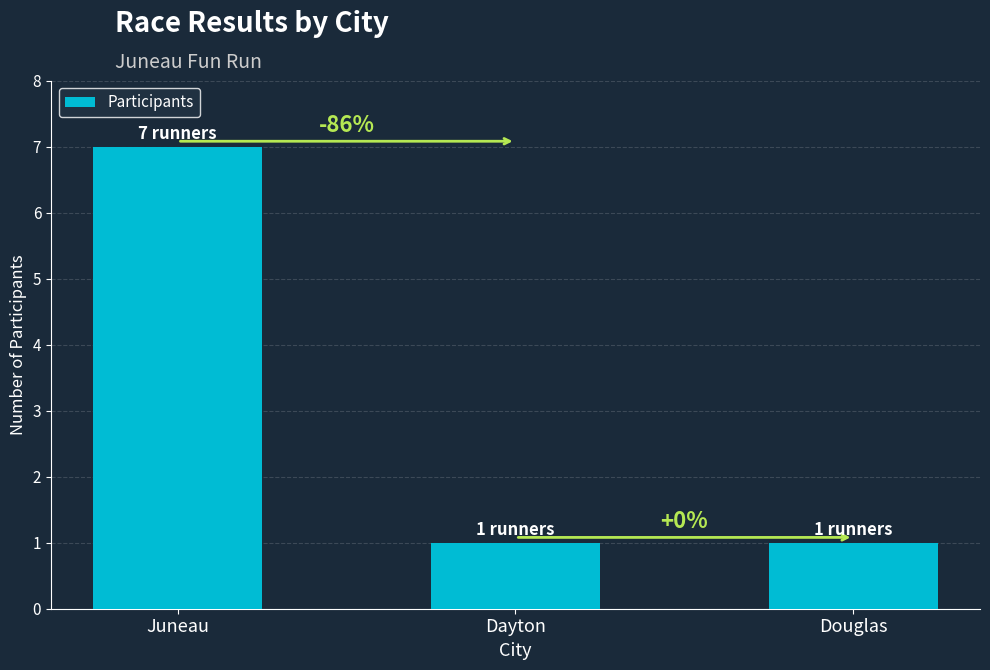

Does the chart contain any negative values?

No